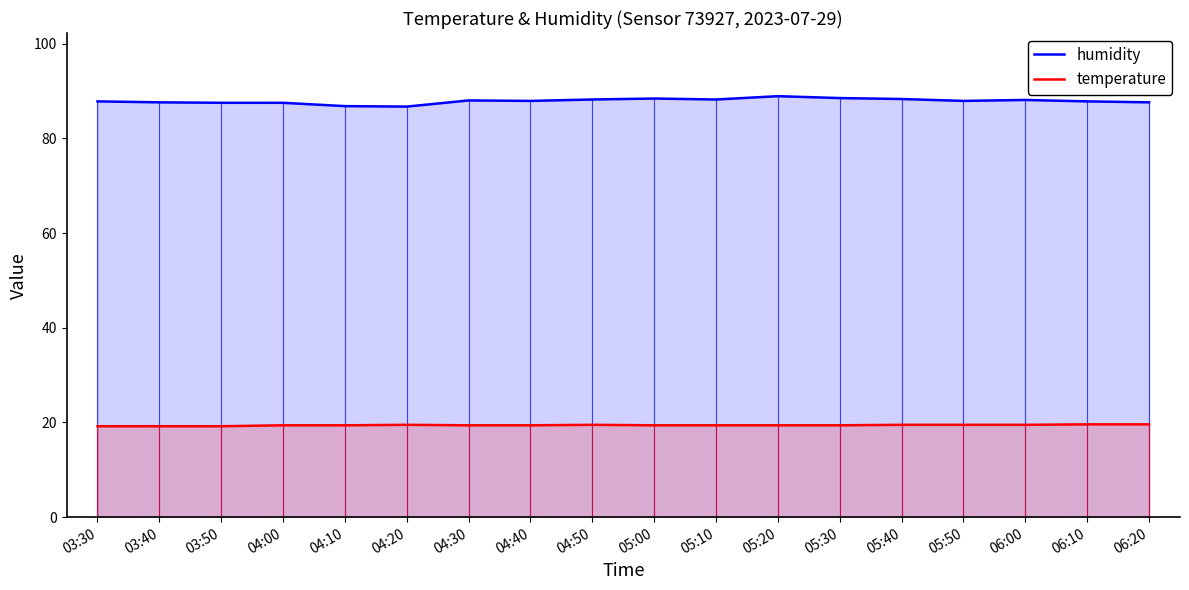

True or false: temperature and humidity cross at least once.

False